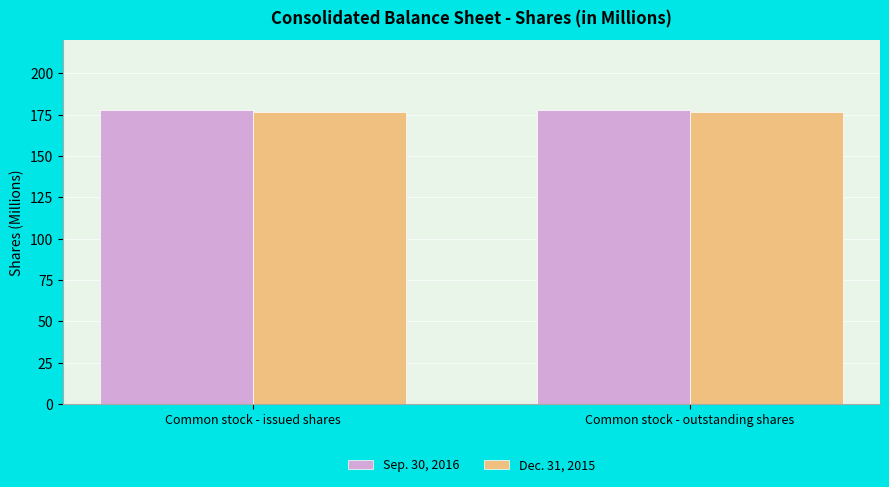

What is the average value of the Dec. 31, 2015 series?

176.9